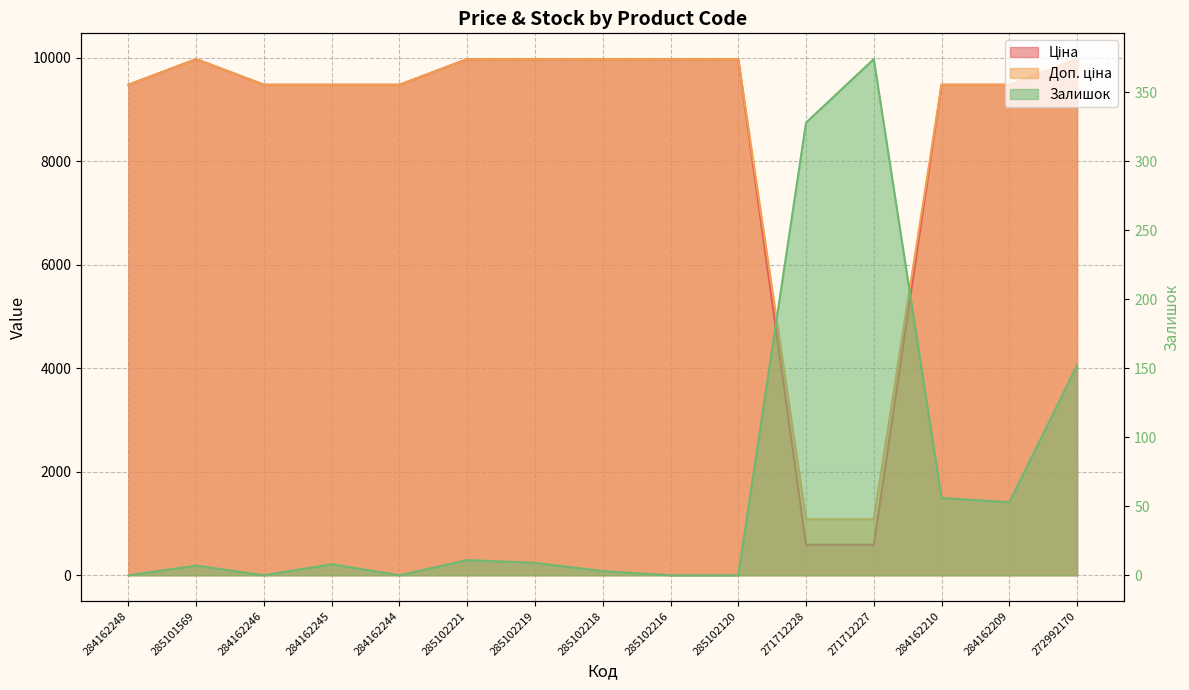

Which has a higher value, 285102218 or 285101569?

285102218